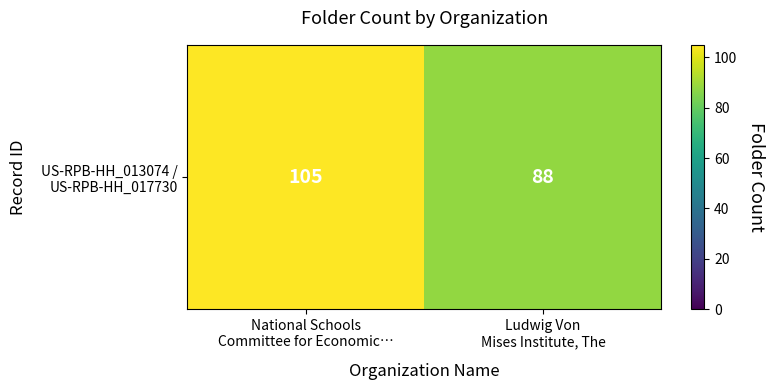

Which label corresponds to the largest value in the chart?

National Schools
Committee for Economic…